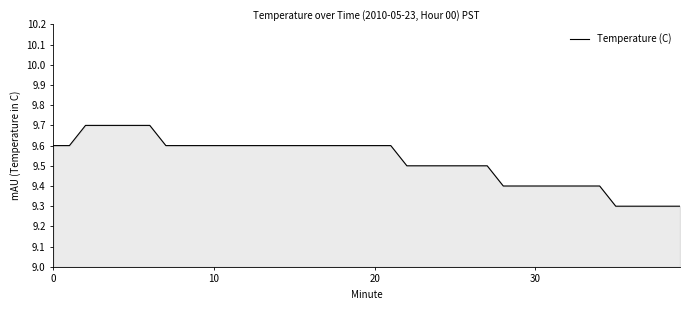

What is the minimum value shown in the chart?

9.3